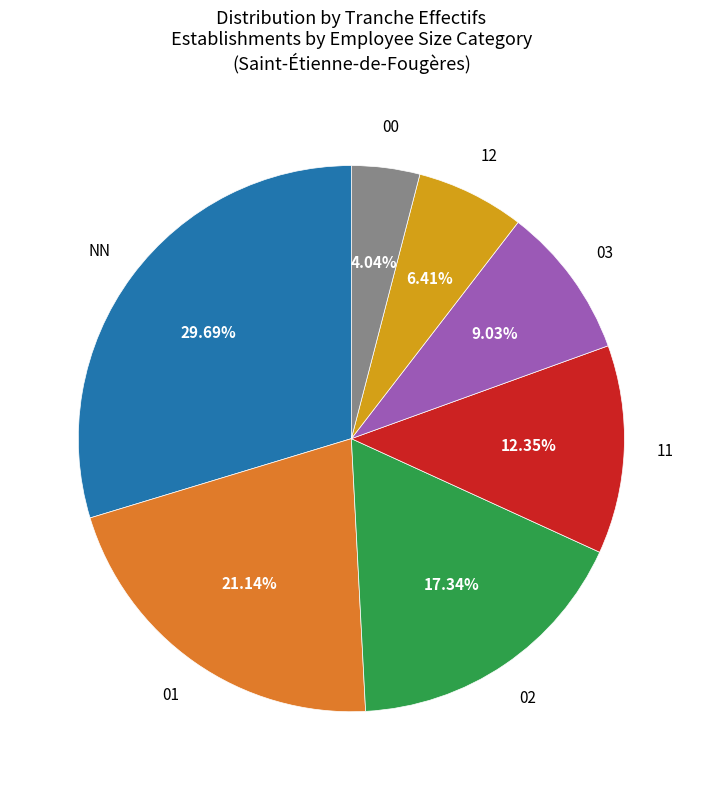

Is there a majority slice in this chart?

No